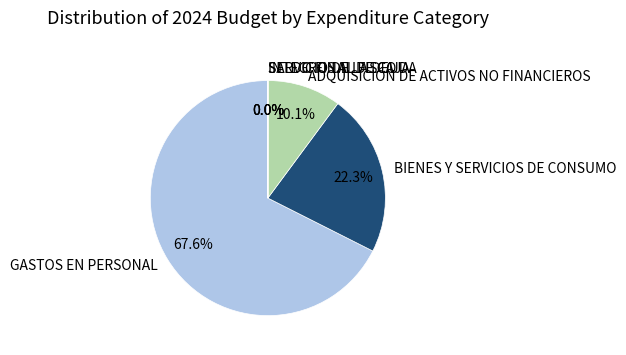

To the nearest percent, what percentage of the pie is BIENES Y SERVICIOS DE CONSUMO?

22%